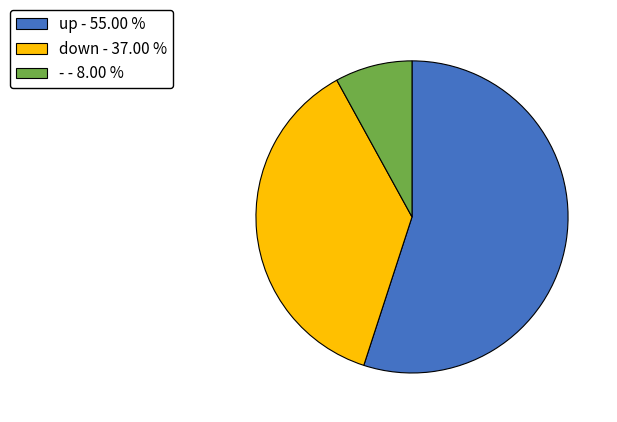

What is the largest slice in the pie chart?

up